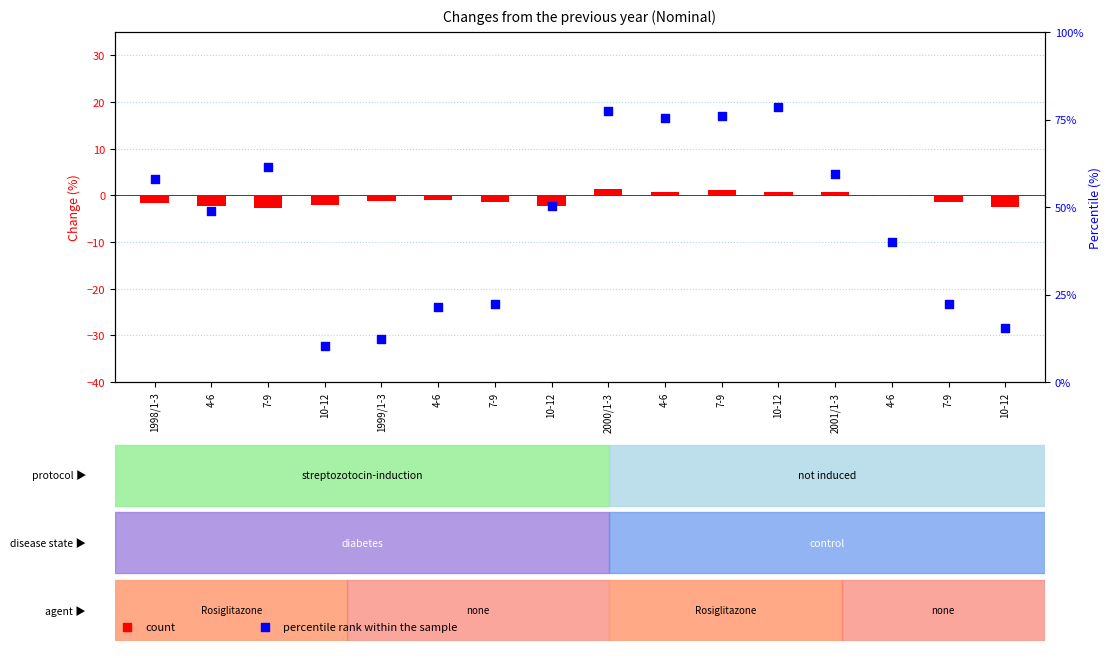

Is the value of percentile rank within the sample at 4-6 greater than the value of count at 7-9?

Yes